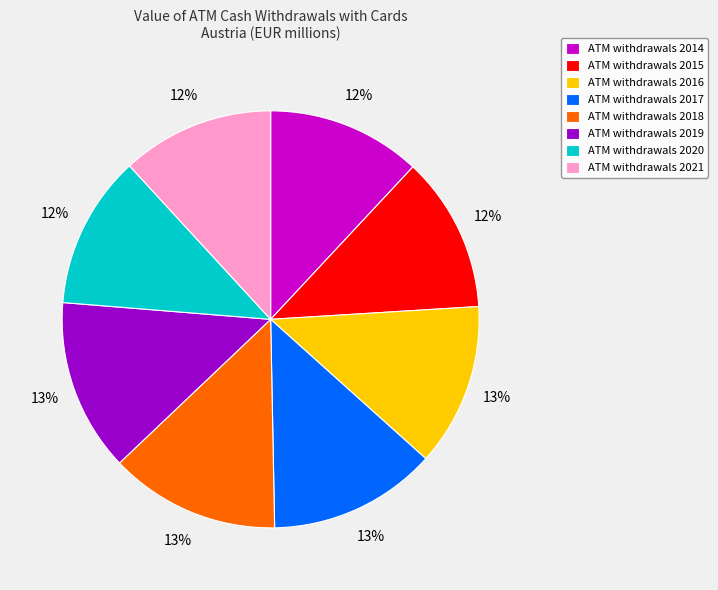

To the nearest percent, what percentage of the pie is ATM withdrawals 2021?

12%